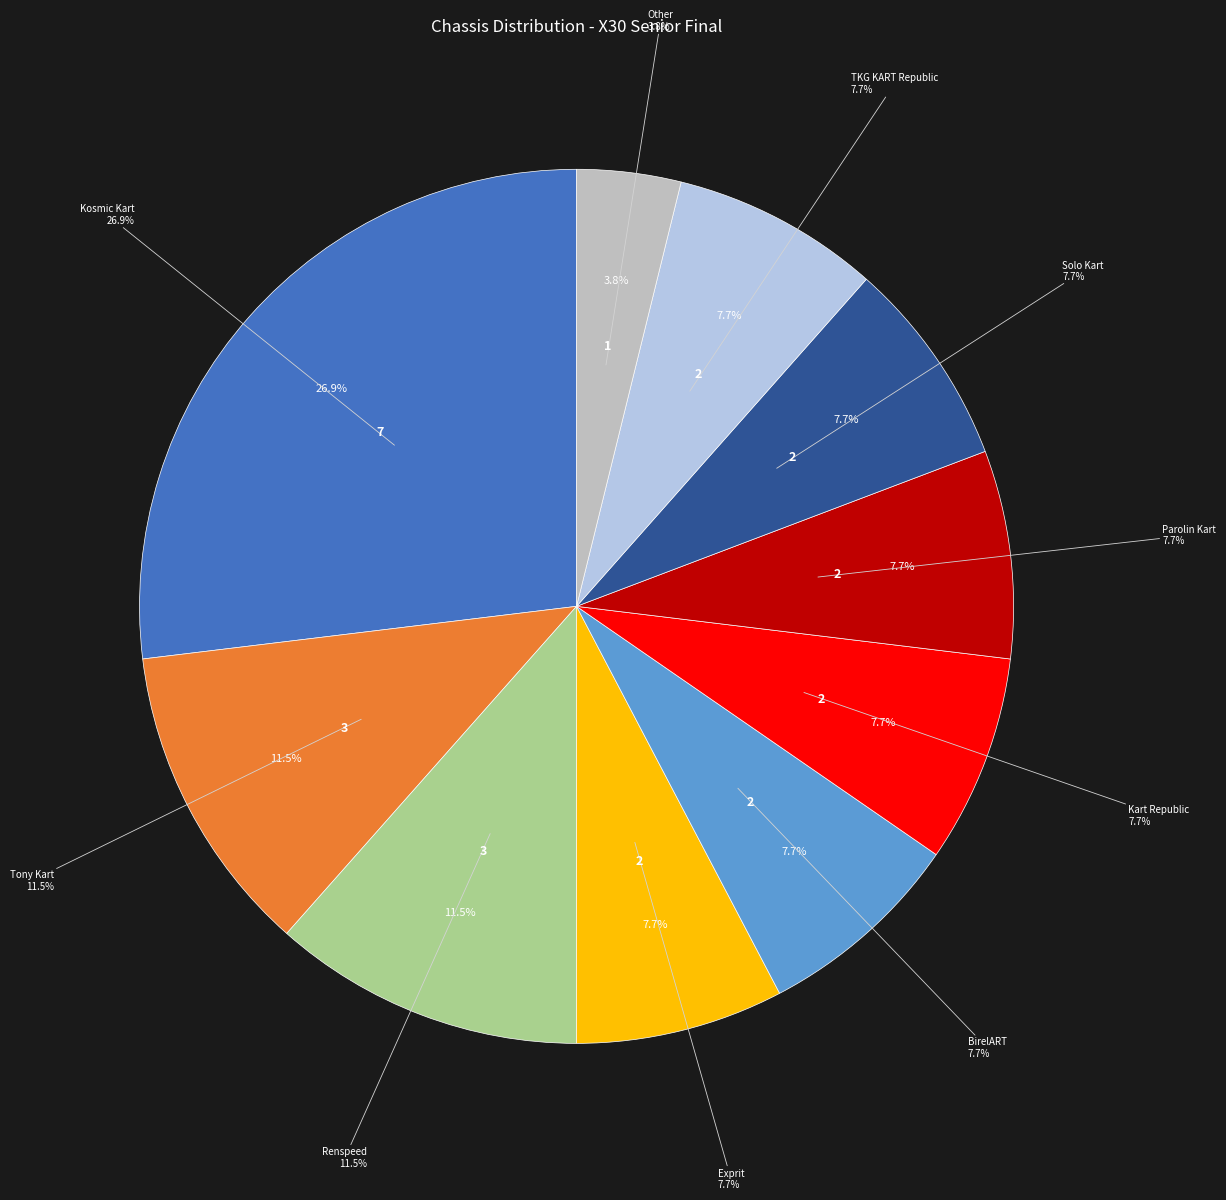

The Kosmic Kart slice represents 27% of the pie. True or false?

True